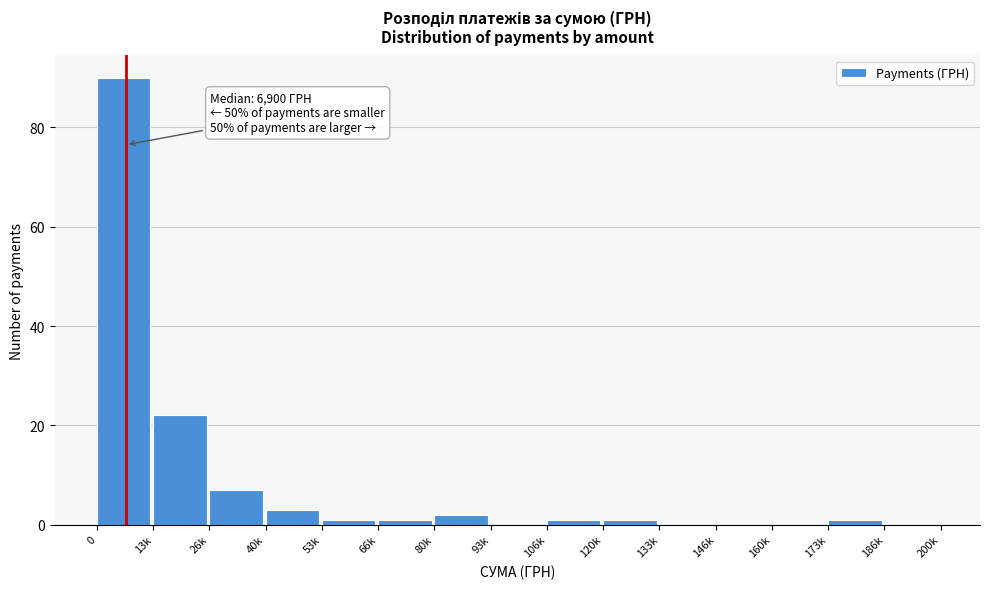

Reading left to right, list all the values displayed in this chart.

0=90	13k=22	26k=7	40k=3	53k=1	66k=1	80k=2	93k=0	106k=1	120k=1	133k=0	146k=0	160k=0	173k=1	186k=0